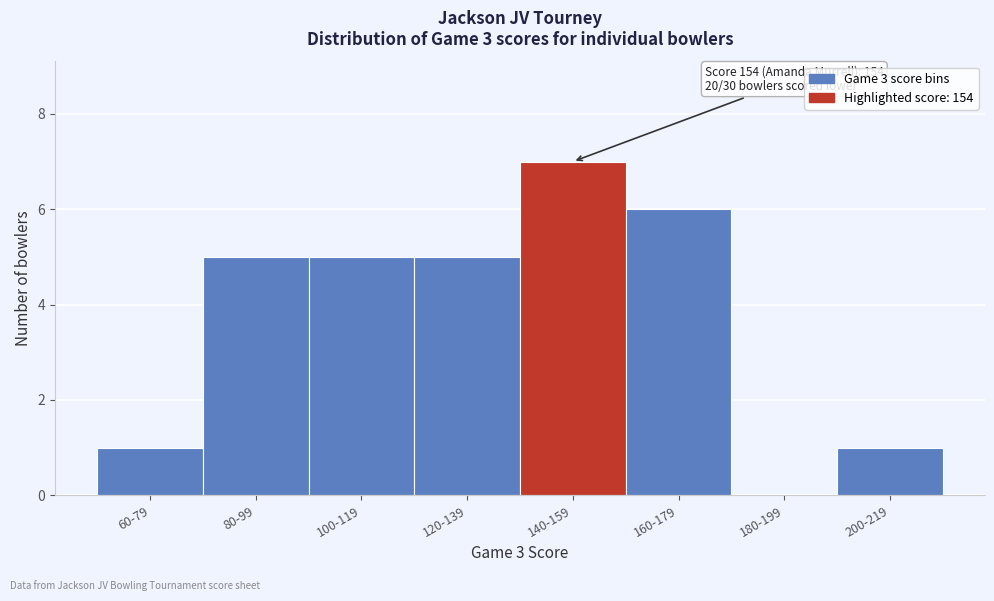

Reading left to right, transcribe all the data shown in this chart.

60-79=1	80-99=5	100-119=5	120-139=5	140-159=7	160-179=6	180-199=0	200-219=1